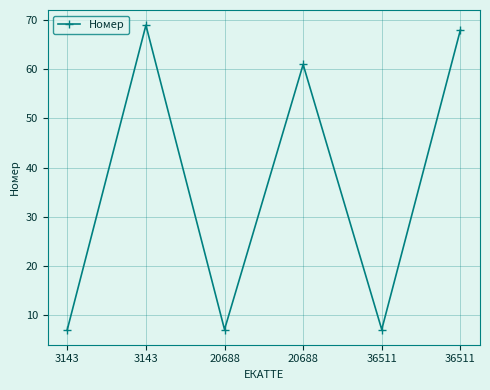

What is the sum of the values at 36511 and 3143?

137